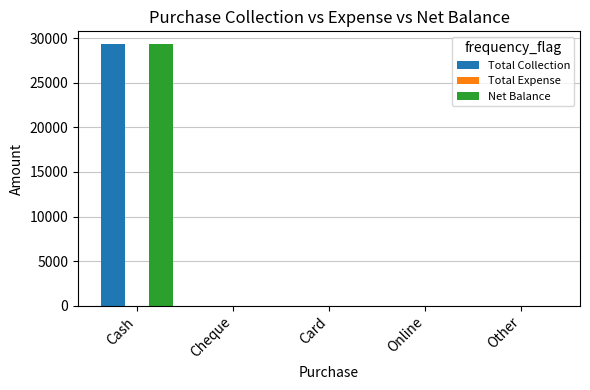

What is the difference between the Total Collection values at Cheque and Cash?

29296